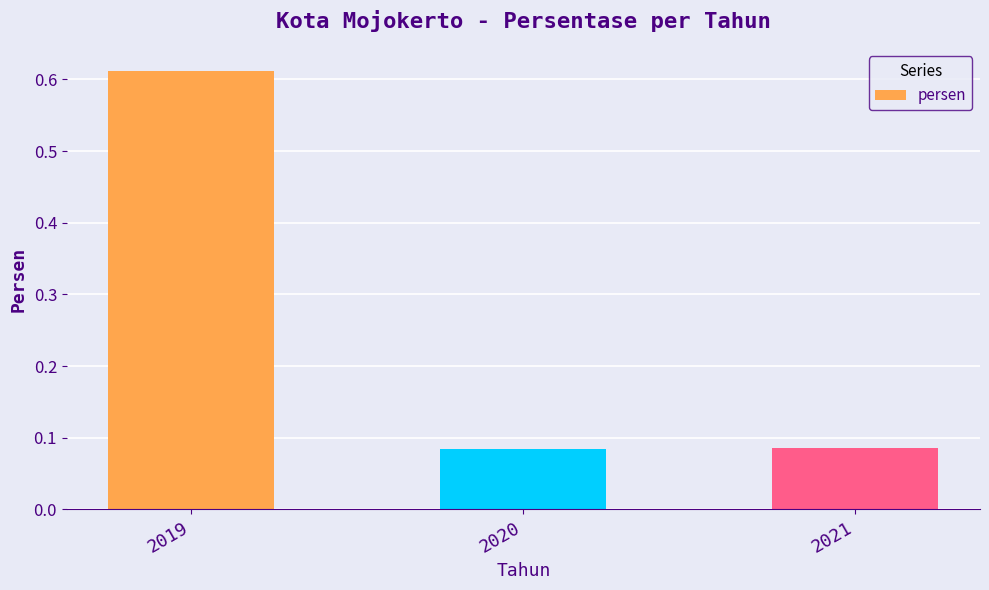

At which category does the chart reach its peak across all series?

2019